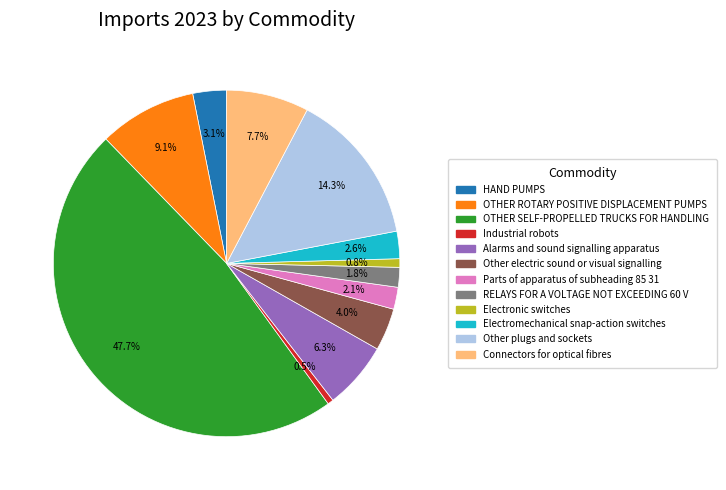

Does any single category account for the majority?

No